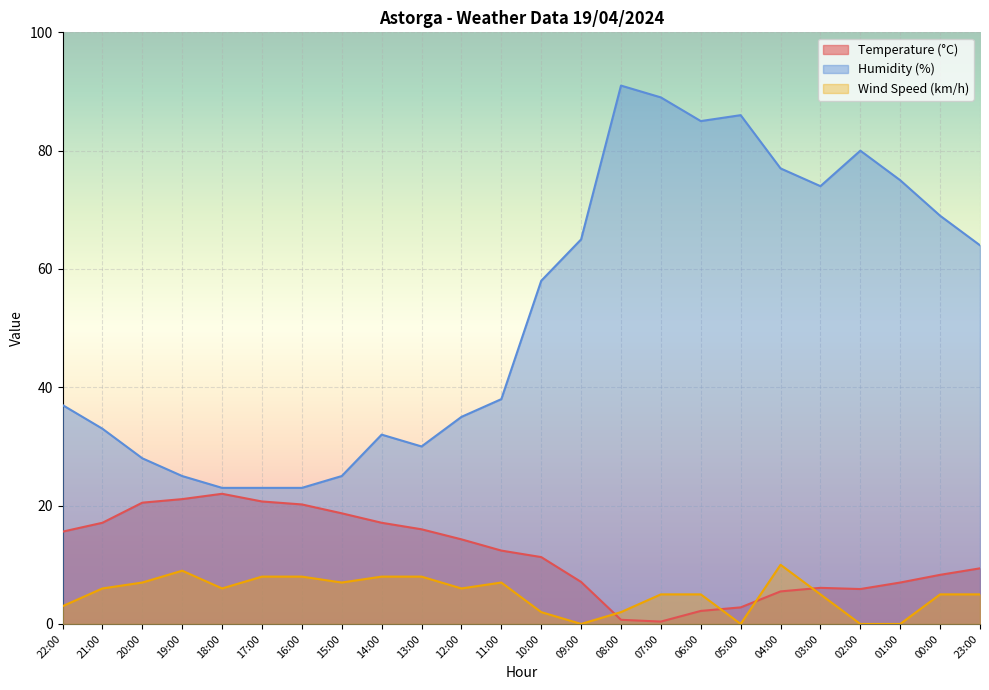

Where do Wind Speed (km/h) and Temperature (°C) first cross each other?

09:00 and 08:00